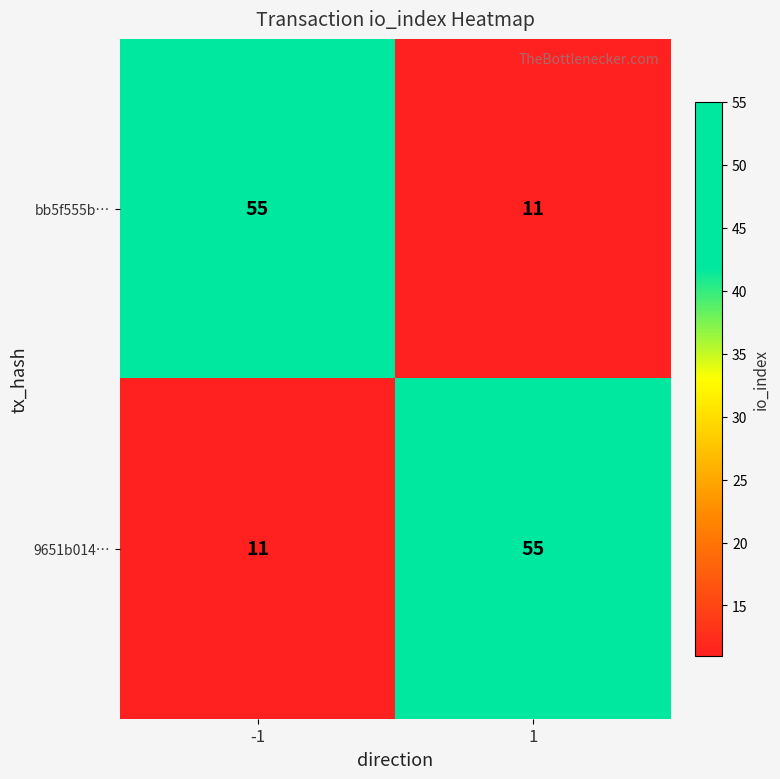

Reading left to right, what are all the values shown in this chart?

bb5f555b…: -1=55	1=11
9651b014…: -1=11	1=55